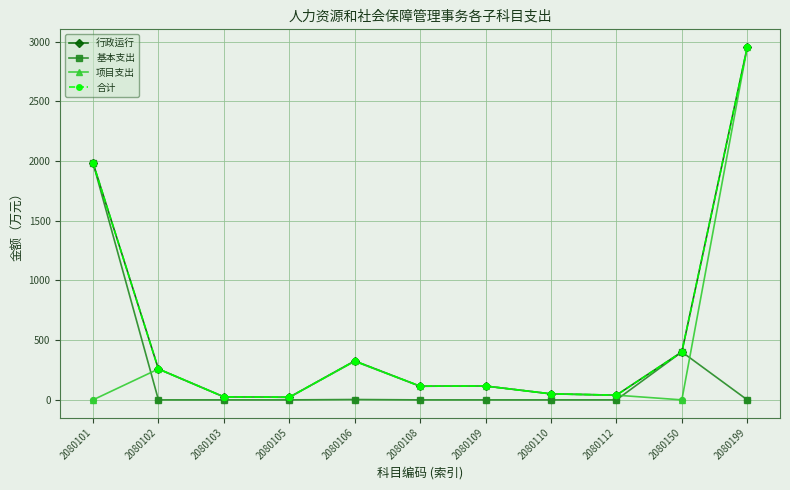

Does the chart have visible grid lines?

Yes